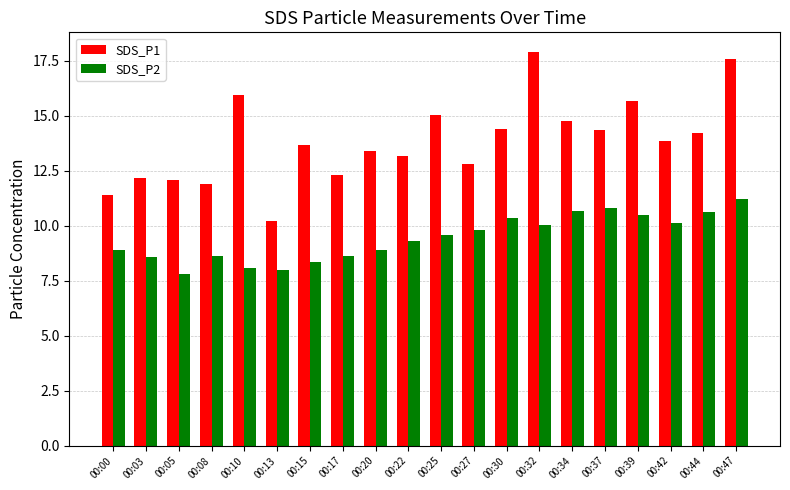

Which series has the largest range (max minus min)?

SDS_P1